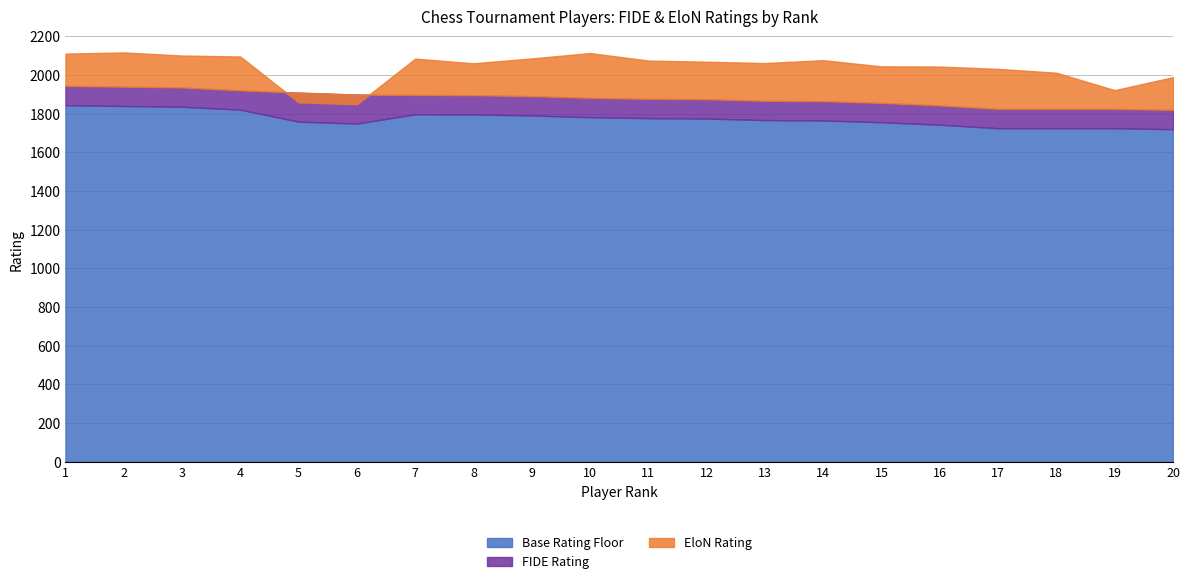

What is the approximate value of FIDE Rating at 3?

1936